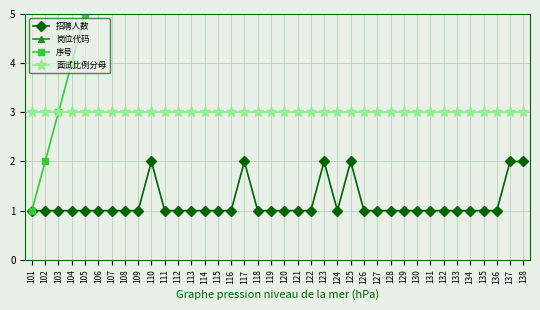

True or false: 岗位代码 and 面试比例分母 intersect in this chart.

False